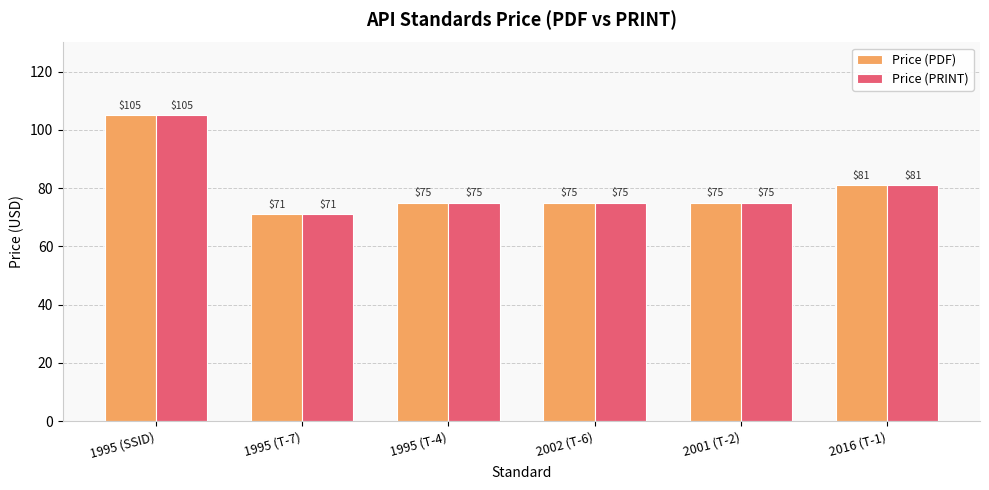

How many Price (PRINT) values are between 75 and 81?

4